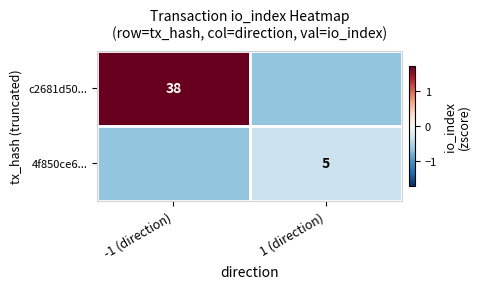

Is the value of 4f850ce6... at 1 (direction) greater than the value of c2681d50... at -1 (direction)?

No